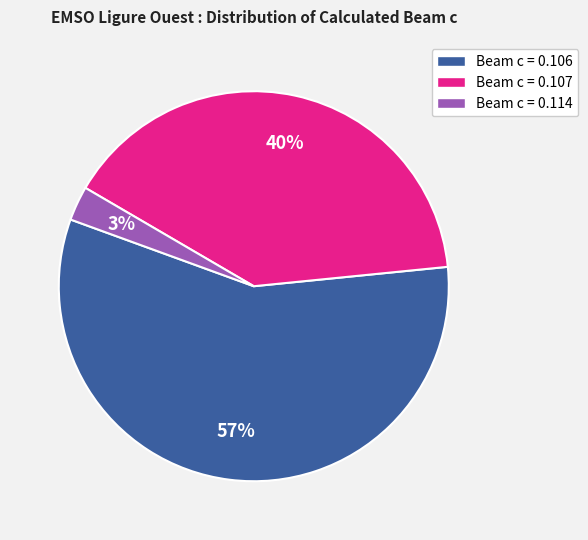

To the nearest percent, what percentage of the pie is Beam c = 0.107?

40%